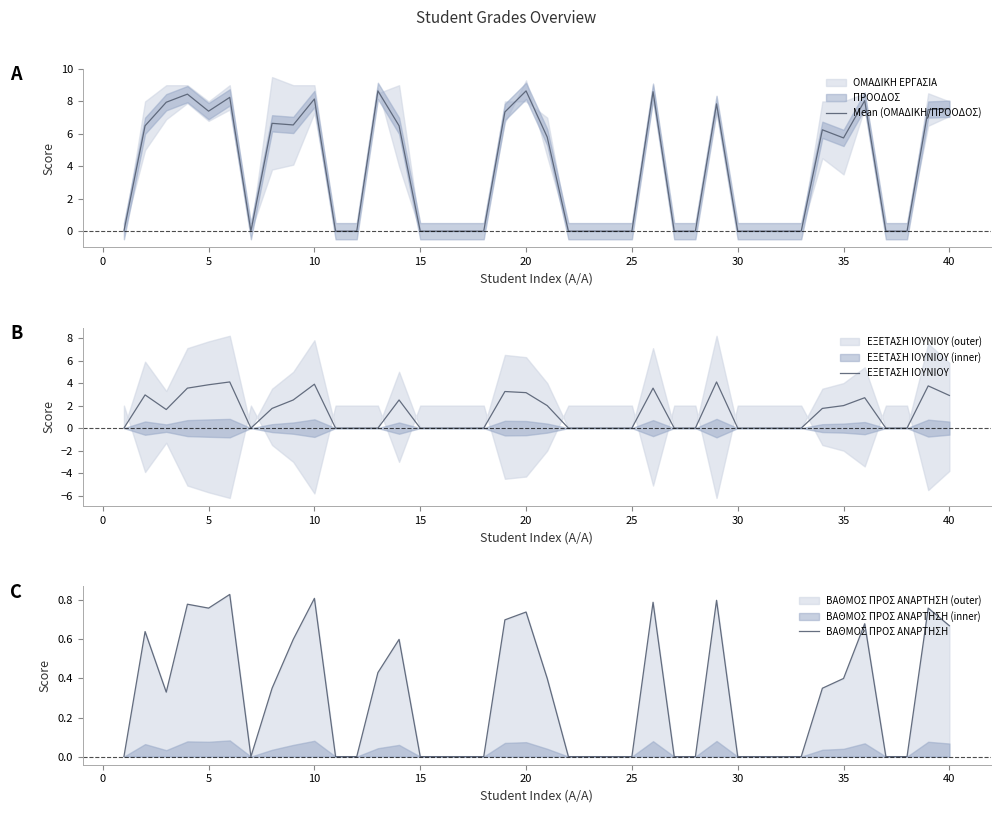

True or false: Mean (ΟΜΑΔΙΚΗ/ΠΡΟΟΔΟΣ) has a value of 4.6 at 21.

False